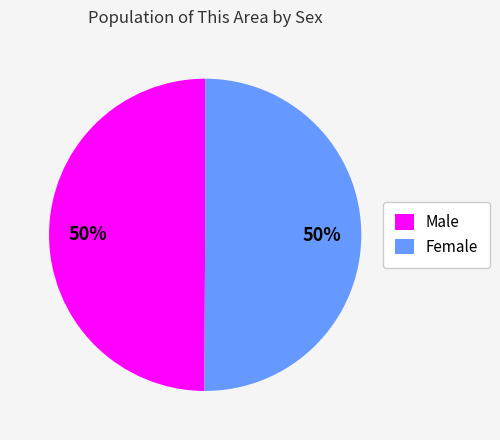

Combined, do Female and Male account for over 50%?

Yes